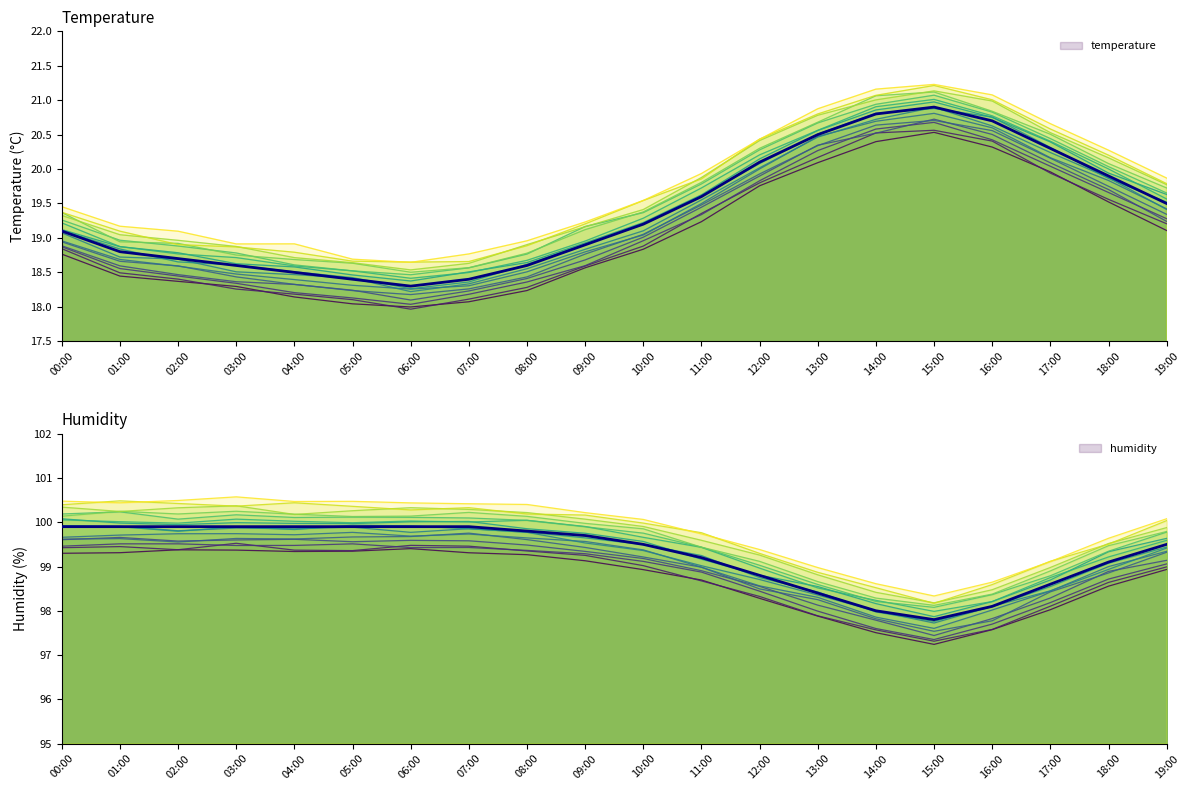

Is the value of humidity_scenario_0 at 17:00 greater than the value of temperature_scenario_0 at 06:00?

Yes